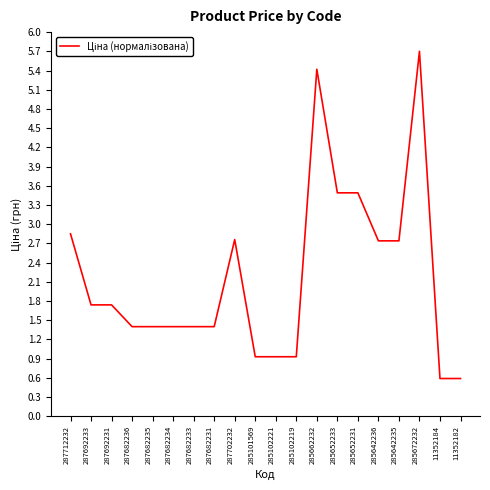

What position from the left is 285652233?

14